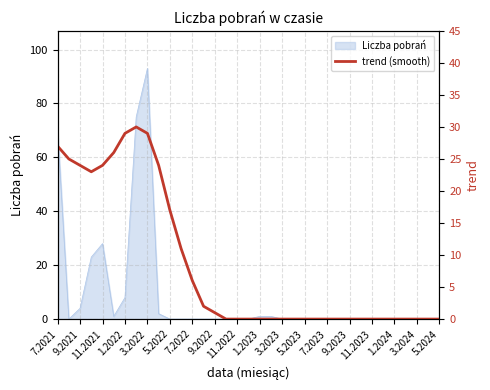

The value at 7.2021 is 39. True or false?

False